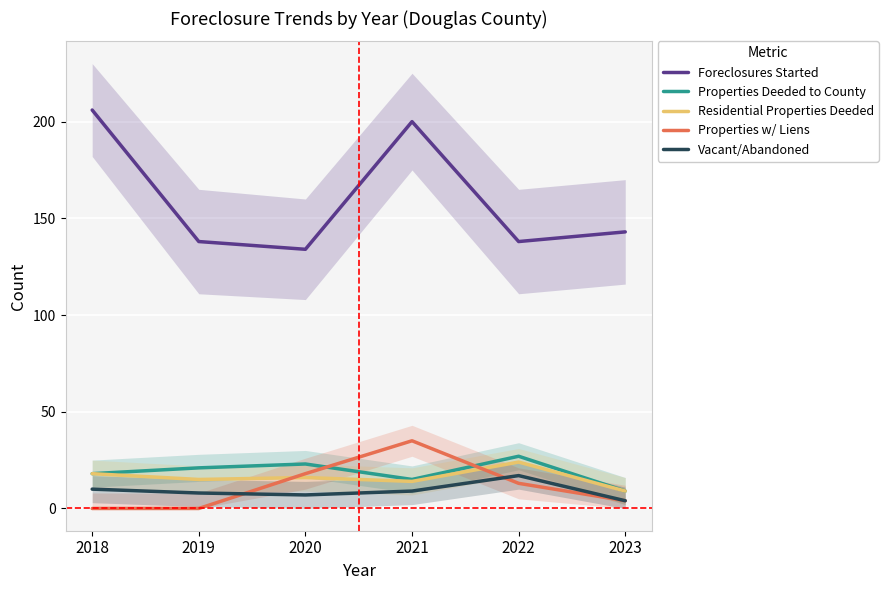

What is the sum of the Properties Deeded to County values at 2019 and 2021?

36